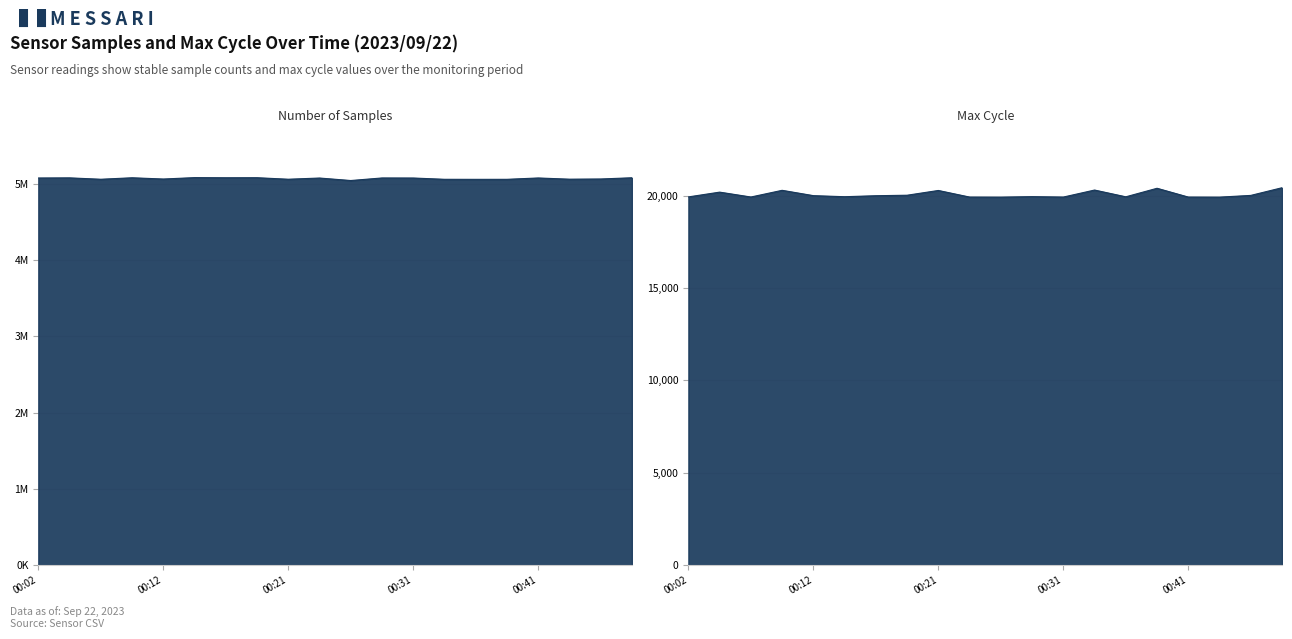

What is the difference between the maximum and minimum values in the Max_cycle series?

509